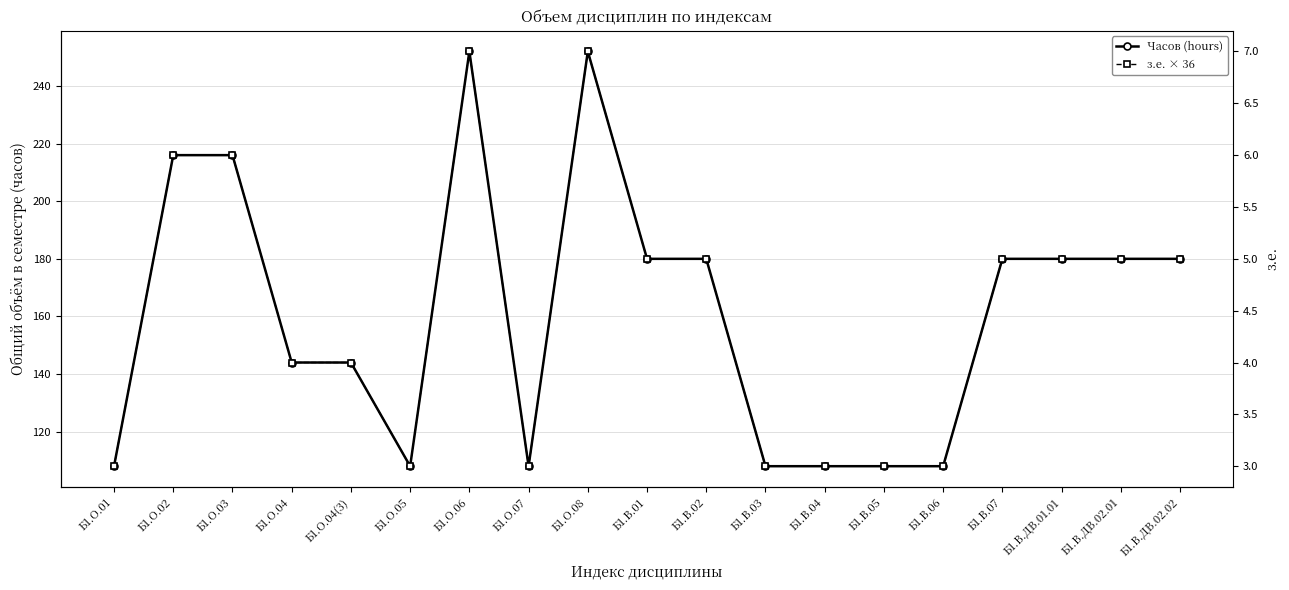

What is the total value across all series at Б1.О.04(3)?

288